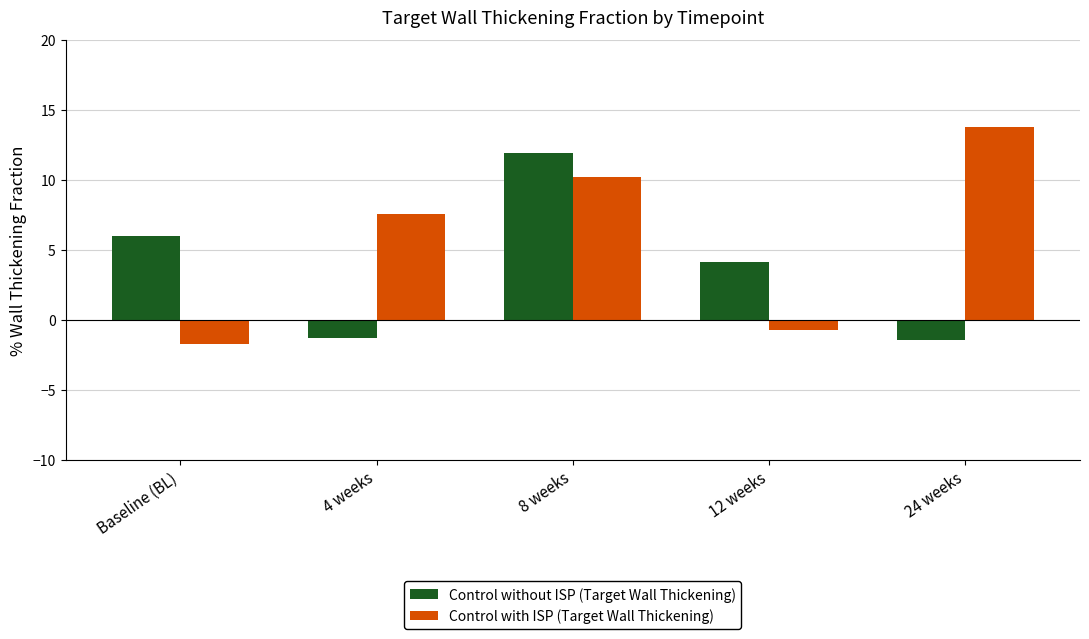

Count the number of data series in this chart.

2